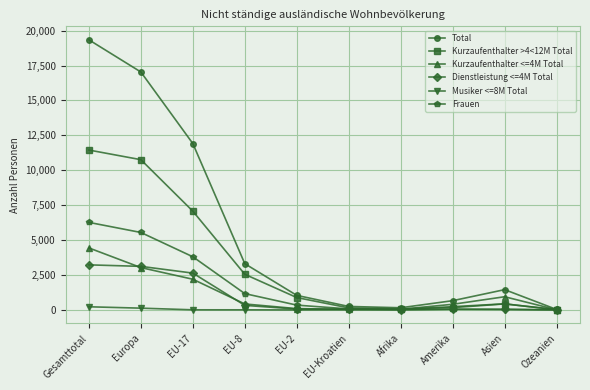

How many lines are shown in the chart?

6